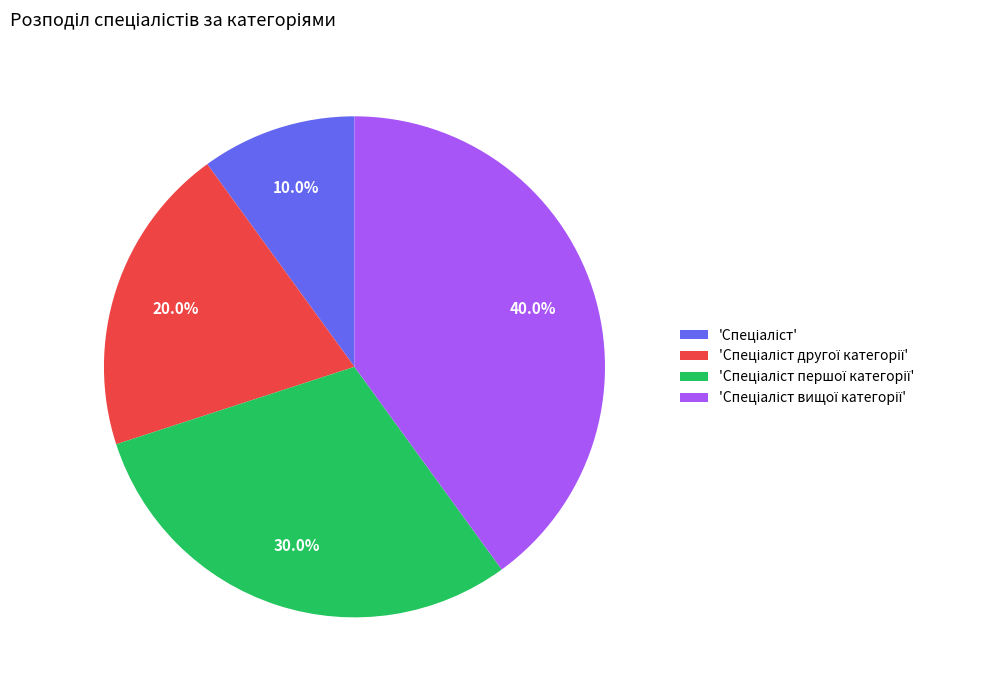

Is there a majority slice in this chart?

No